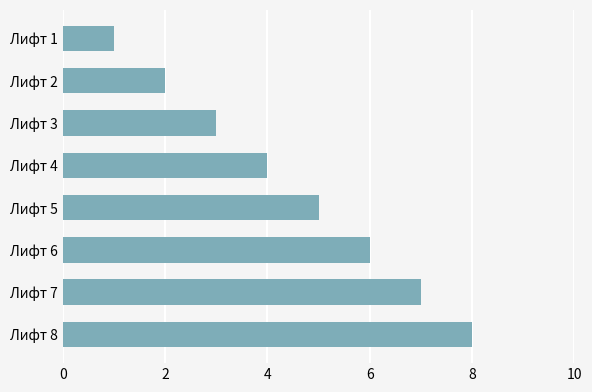

The chart shows a value of 3 at Лифт 2. True or false?

False